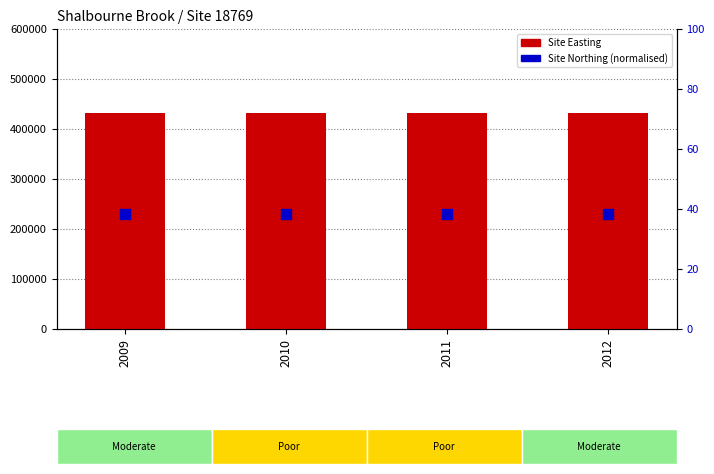

At how many categories does at least one series exceed 313331?

4